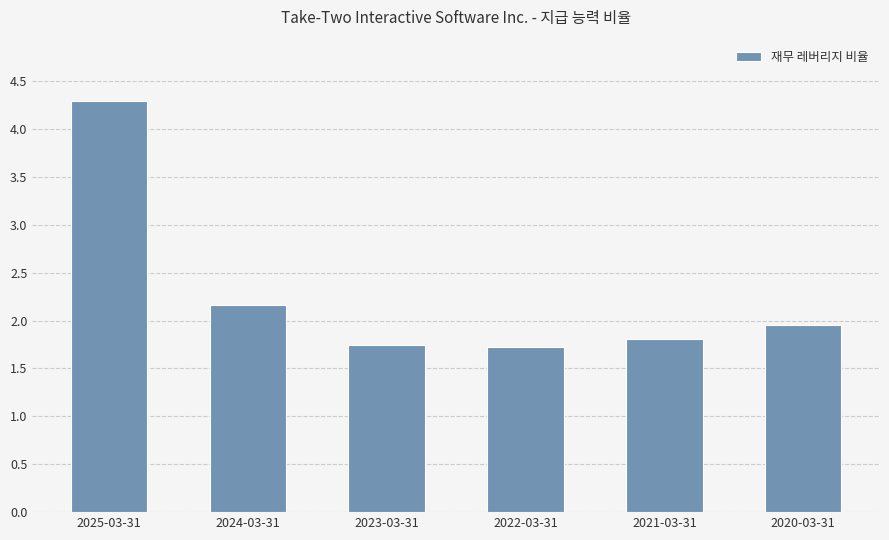

What is the difference between the values at 2025-03-31 and 2024-03-31?

2.1